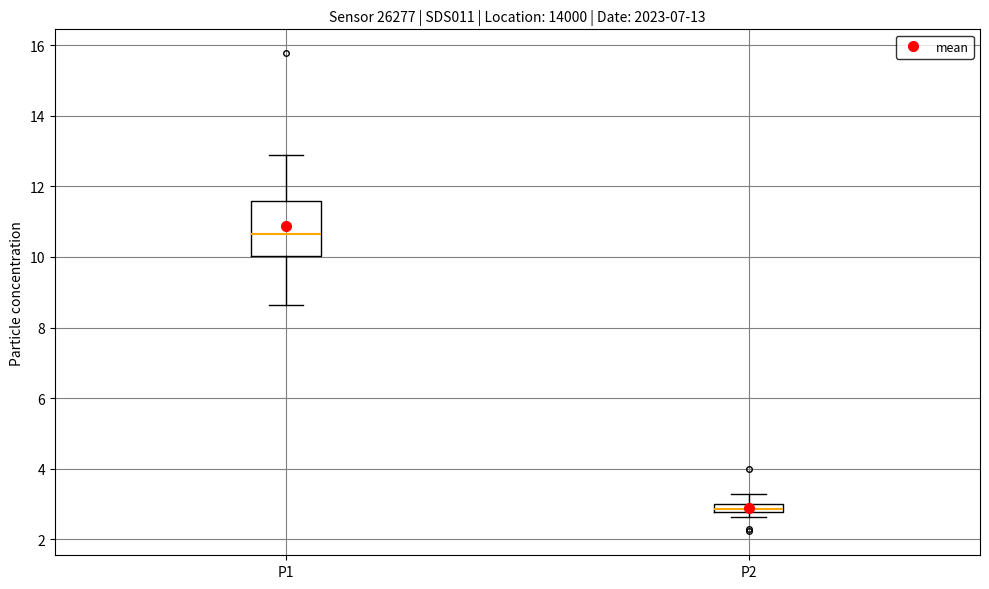

Comparing the boxes themselves (not the whiskers), which one is the tallest?

P1